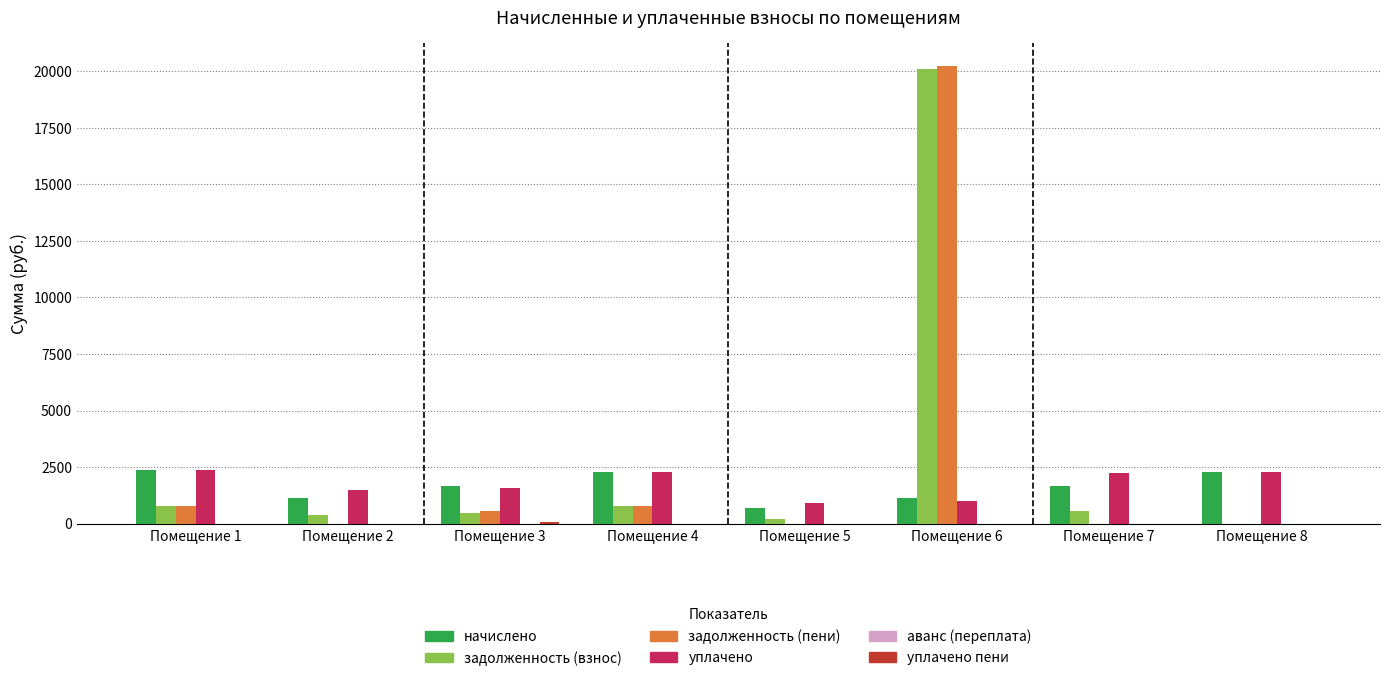

What is the total value across all series at Помещение 6?

42469.3